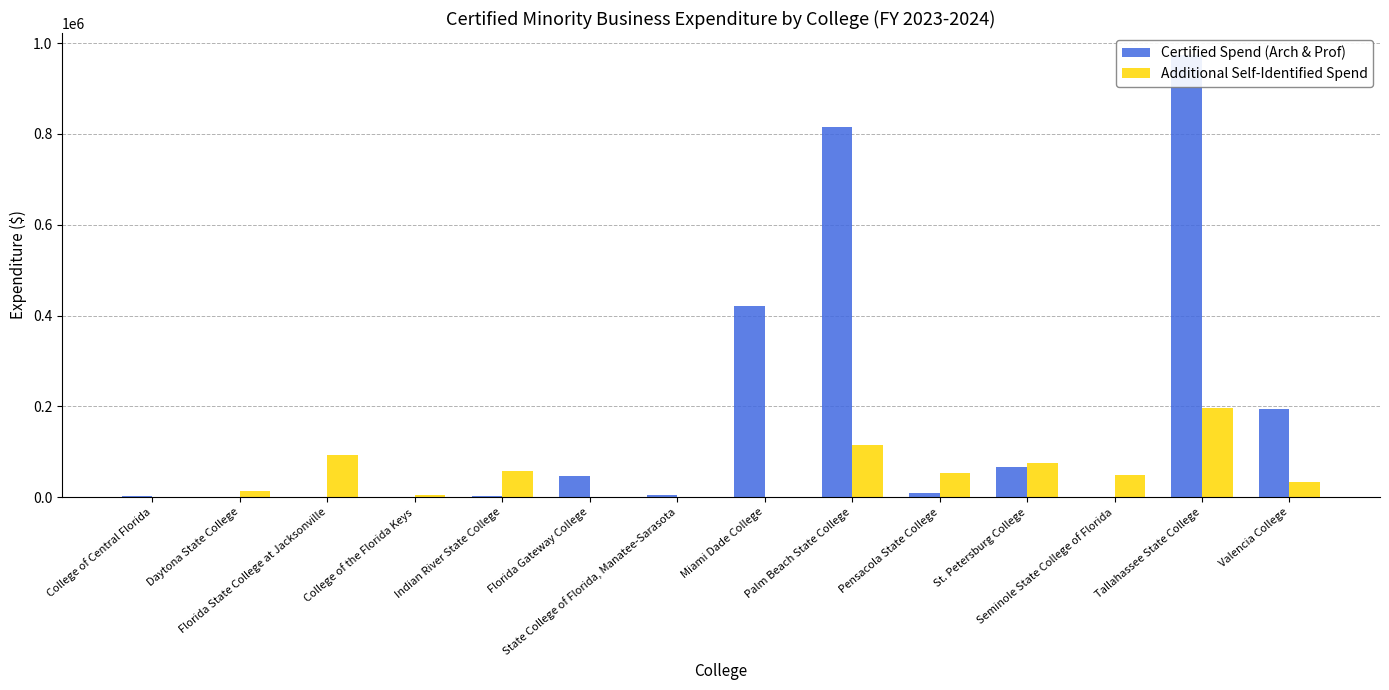

At College of the Florida Keys, list the series in order from largest to smallest.

Additional Self-Identified Spend, Certified Spend (Arch & Prof)